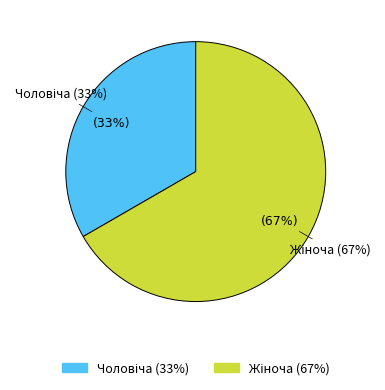

Approximately how many times larger is the value at Жіноча compared to Чоловіча?

2.0